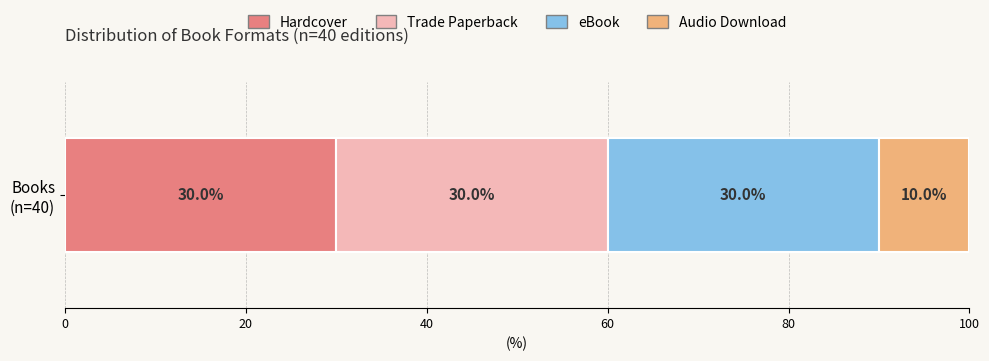

What is the highest value of the Hardcover series?

30